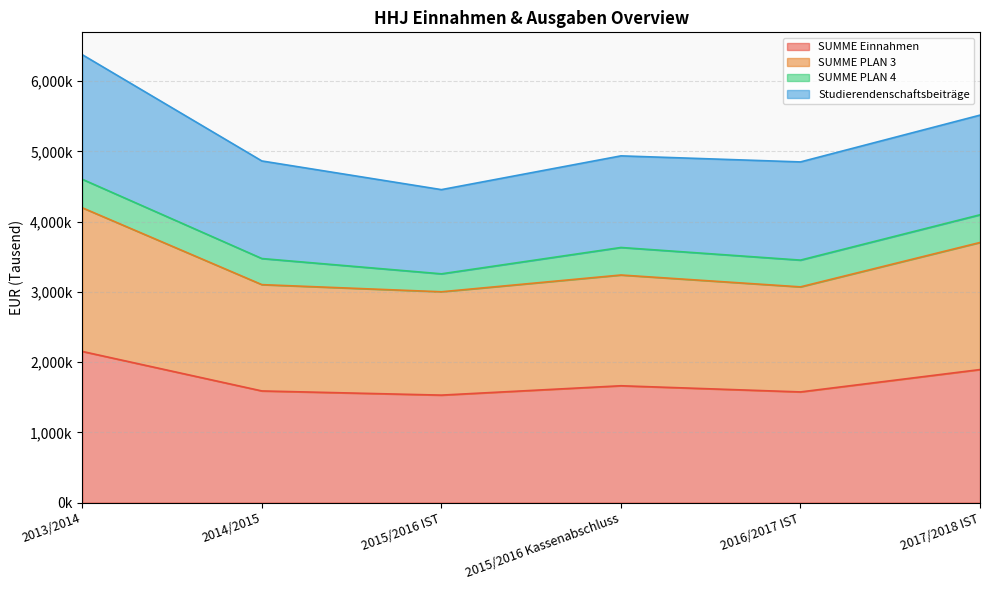

Which series has the largest range (max minus min)?

SUMME PLAN 3